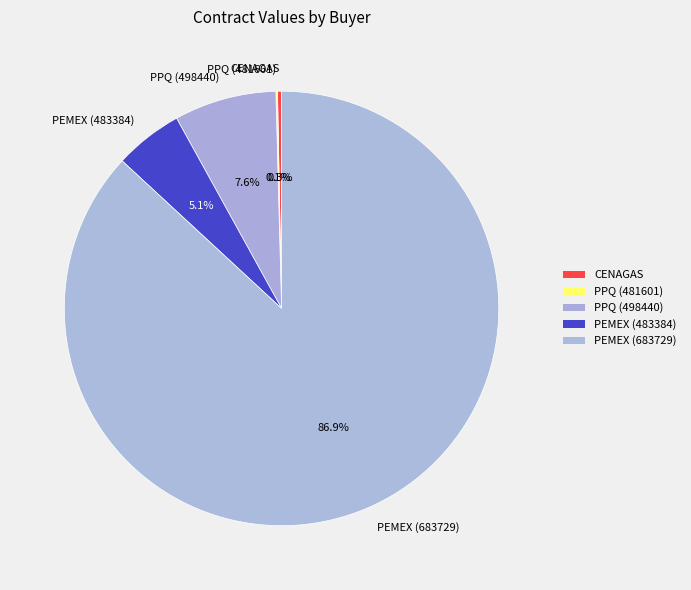

What portion of the pie excludes PEMEX (483384)?

94.9%